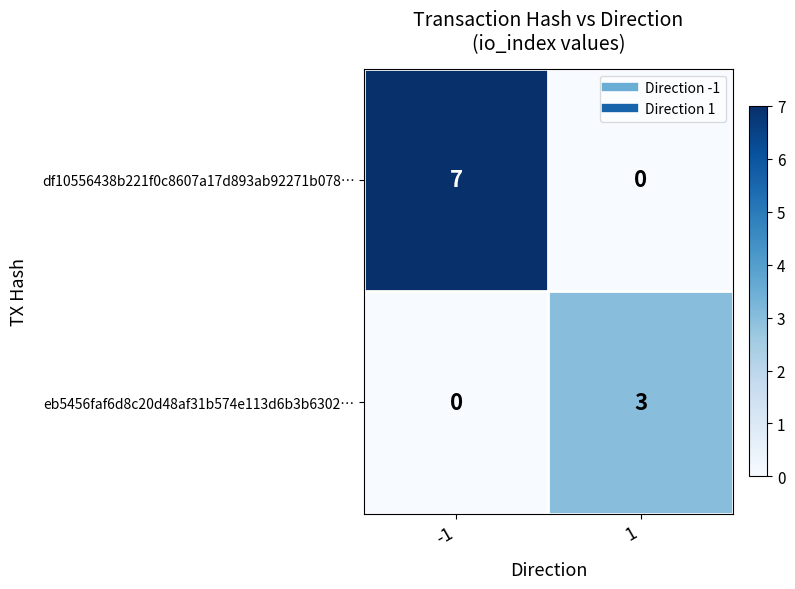

What is the sum of the df10556438b221f0c8607a17d893ab92271b078… values at 1 and -1?

7